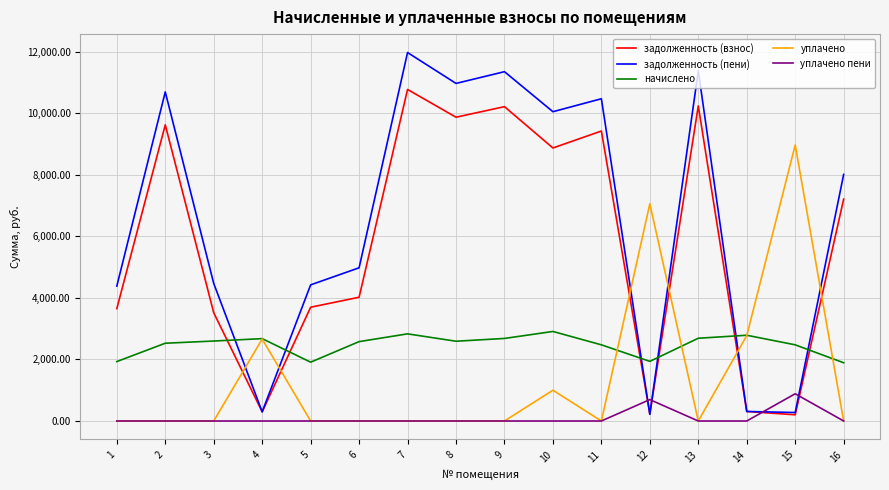

List the series in order of their peak value, highest first.

задолженность (пени), задолженность (взнос), уплачено, начислено, уплачено пени